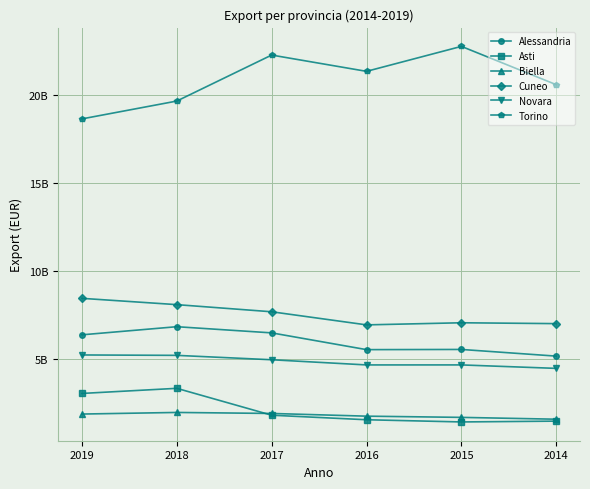

At which category is the sum across all series the highest?

2017